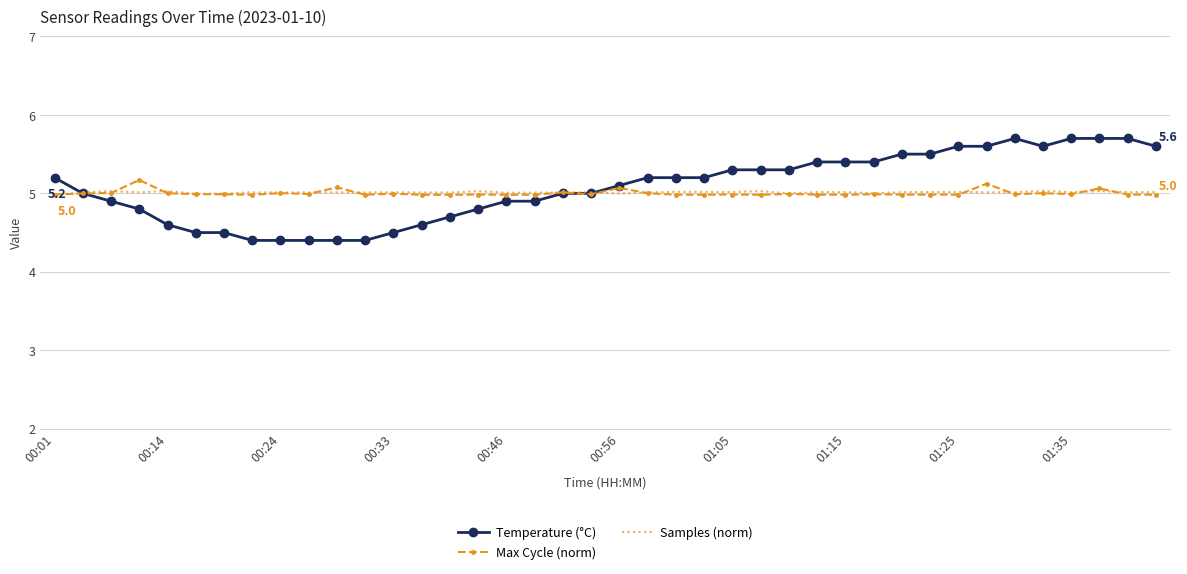

Which series has the widest spread of values?

Temperature (°C)